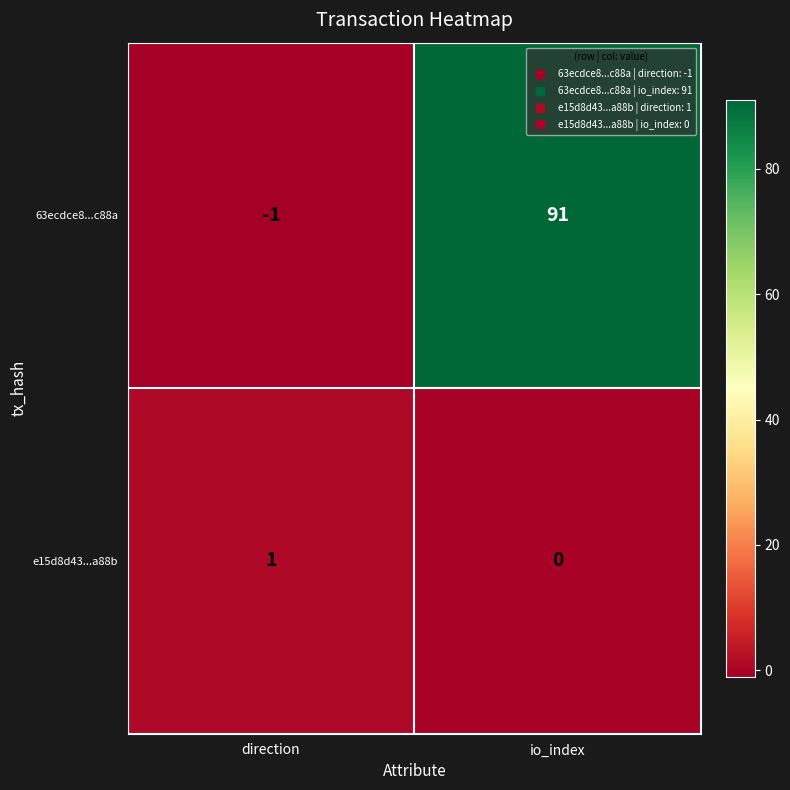

At how many categories does at least one series exceed 71?

1